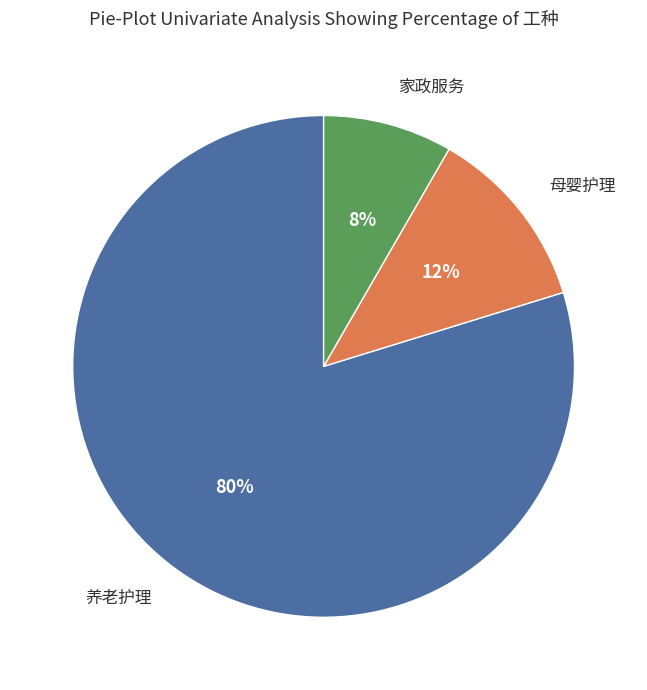

Is there any slice that represents more than half of the pie?

Yes